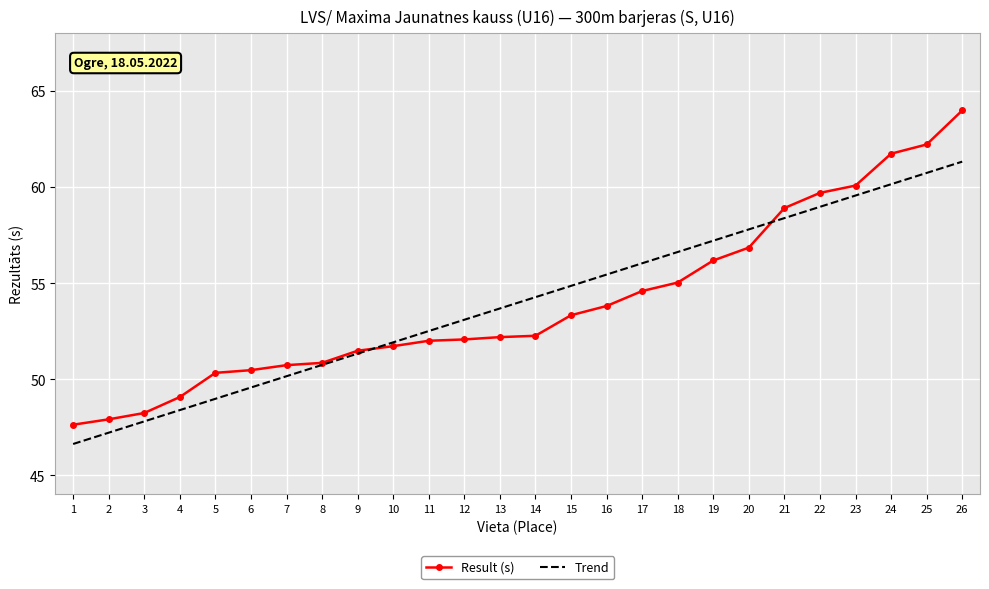

The Trend series shows 57.2 at 19. True or false?

True